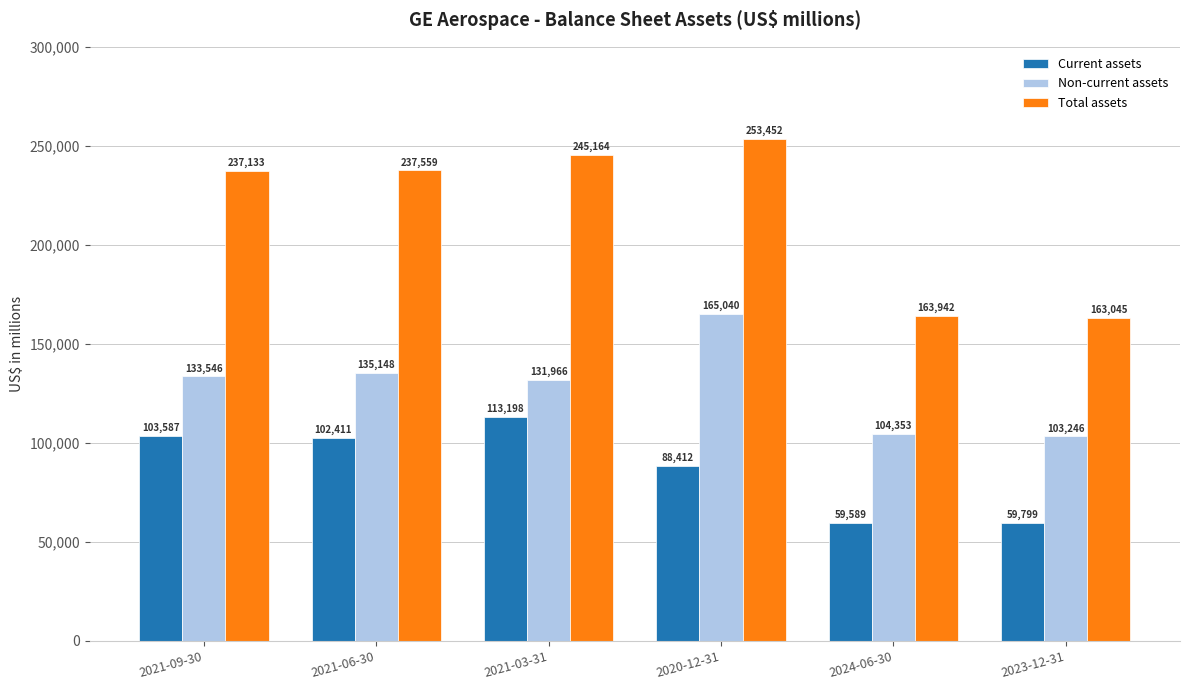

What value does the Total assets series have at 2020-12-31?

253452